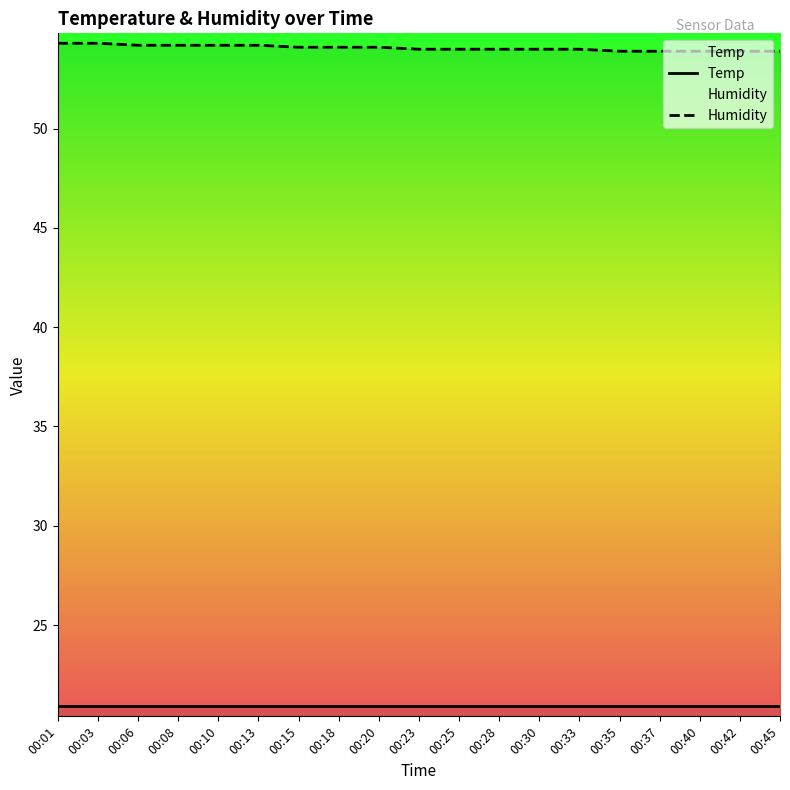

What is the sum of the Temp values at 00:01 and 00:30?

41.8